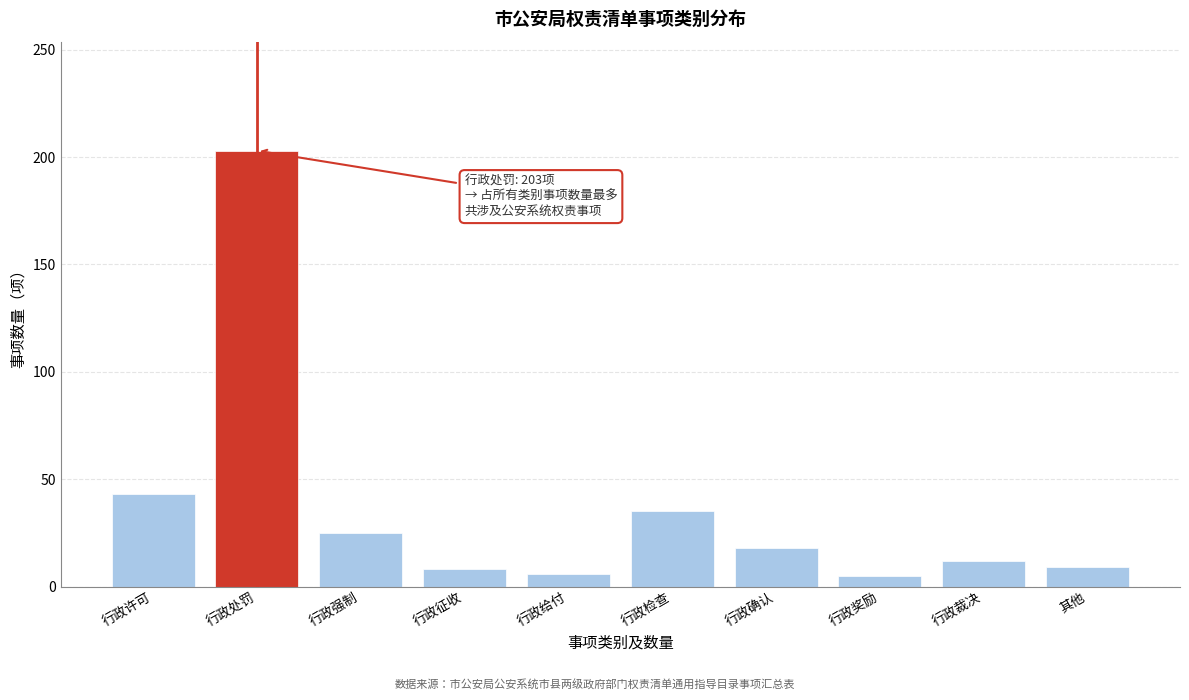

Is it true that the value at 行政检查 is 35?

True